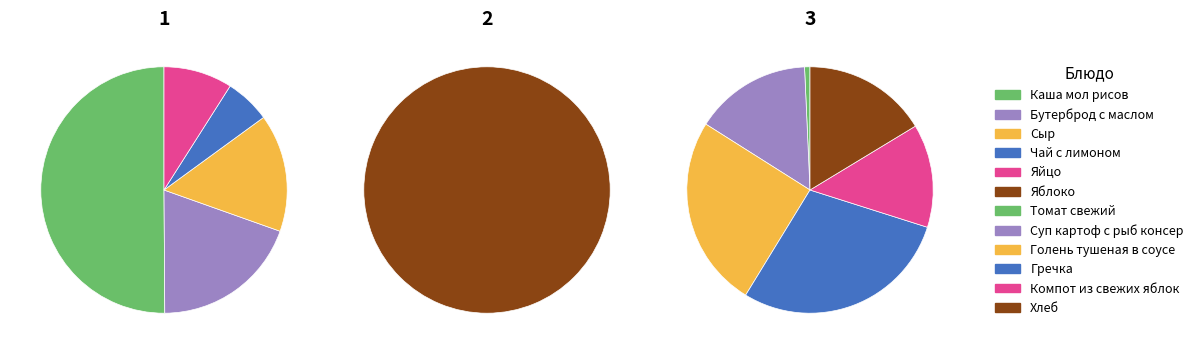

What is the ratio of the value at Гречка to the value at Сыр?

2.3